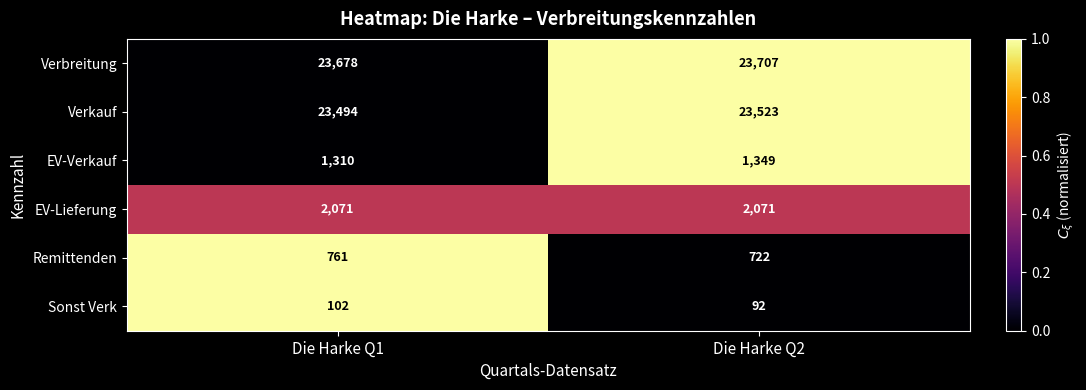

The Verbreitung series shows 16572 at Die Harke Q1. True or false?

False